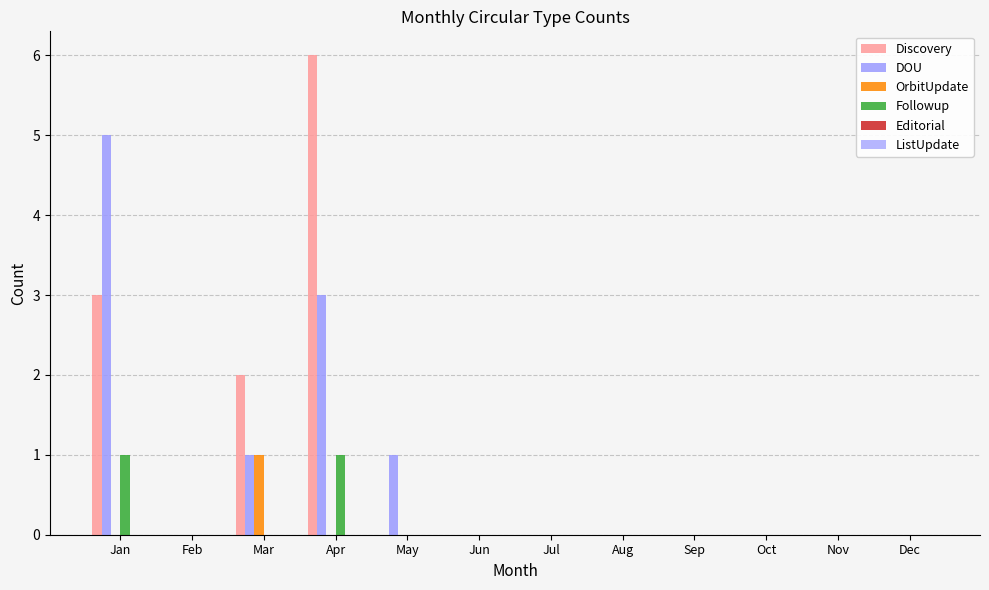

Is it true that Followup equals 0 at Mar?

True